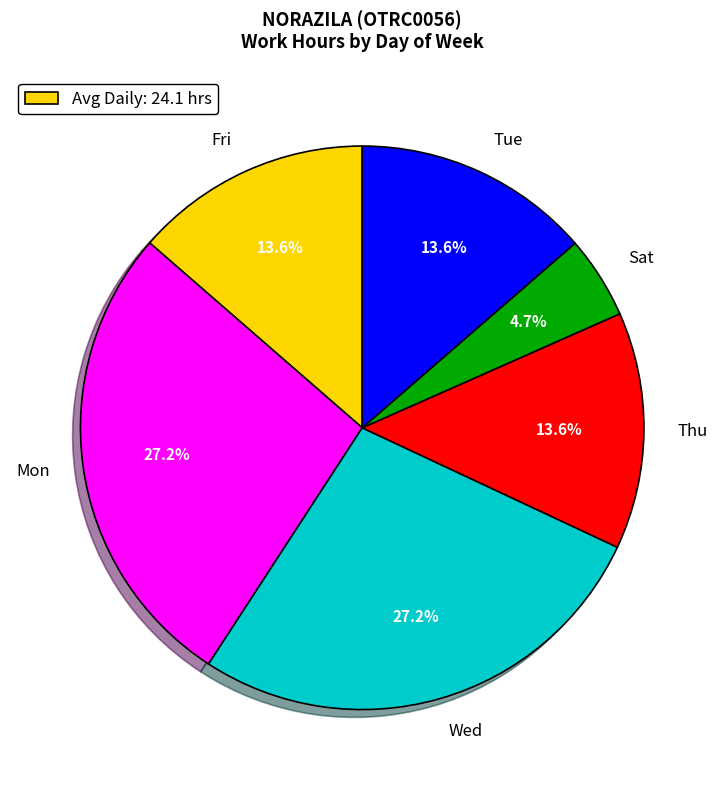

Does any single category account for the majority?

No